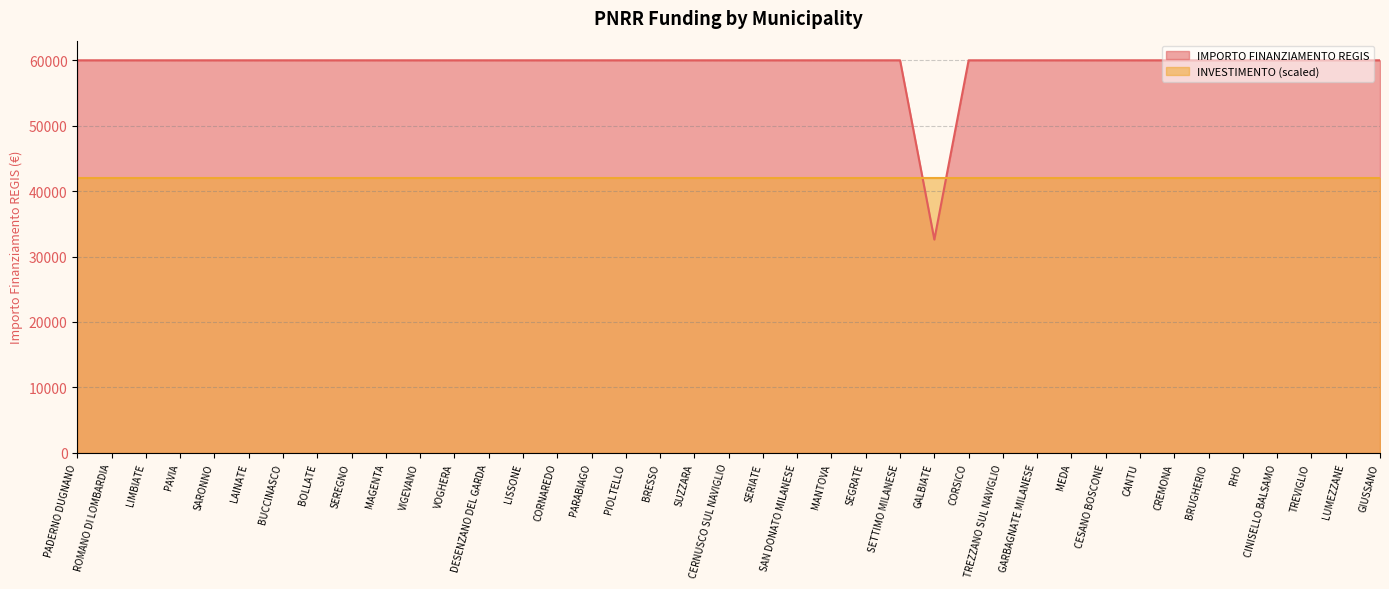

What is the label of the 23rd point from the left?

MANTOVA